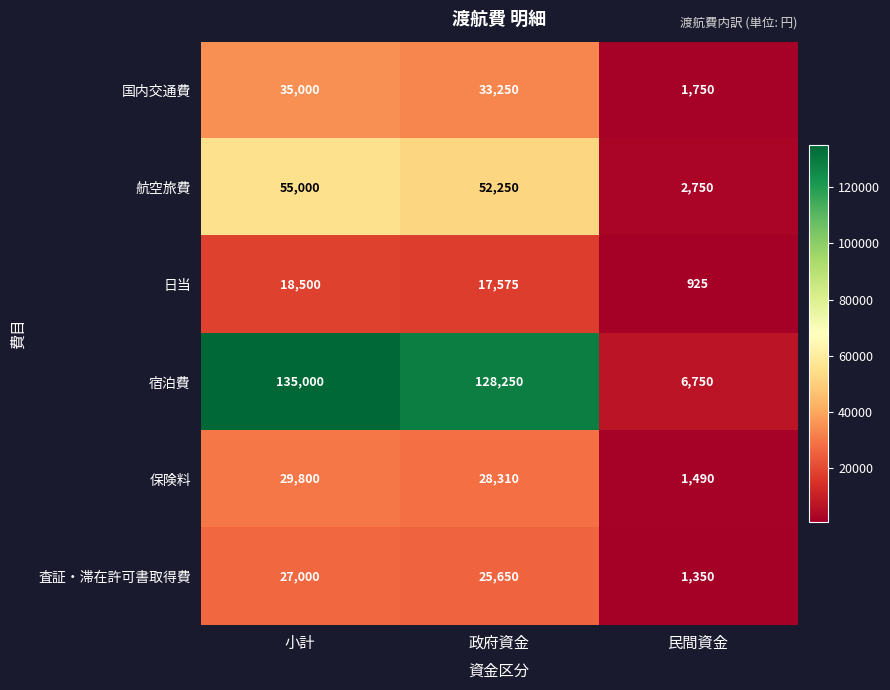

At which category is the sum across all series the highest?

小計